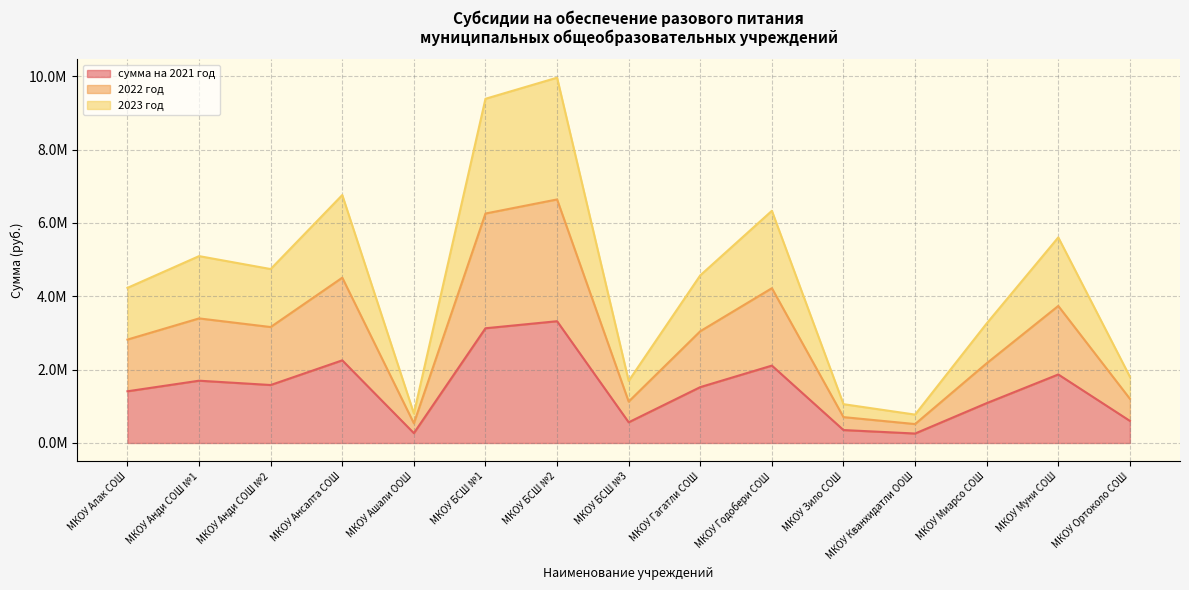

Reading right to left, extract all data points from this chart.

сумма на 2021 год: МКОУ Ортоколо СОШ=602581.8	МКОУ Муни СОШ=1868135.4	МКОУ Миарсо СОШ=1086414.4	МКОУ Кванхидатли ООШ=257984.7	МКОУ Зило СОШ=352720.4	МКОУ Годобери СОШ=2109962.6	МКОУ Гагатли СОШ=1523538.3	МКОУ БСШ №3=564174.5	МКОУ БСШ №2=3319809.5	МКОУ БСШ №1=3127863.8	МКОУ Ашали ООШ=268049.7	МКОУ Ансалта СОШ=2253226.1	МКОУ Анди СОШ №2=1580612.2	МКОУ Анди СОШ №1=1698218.9	МКОУ Алак СОШ=1409678.0
2022 год: МКОУ Ортоколо СОШ=1205163.6	МКОУ Муни СОШ=3736270.8	МКОУ Миарсо СОШ=2172828.8	МКОУ Кванхидатли ООШ=515969.4	МКОУ Зило СОШ=705440.8	МКОУ Годобери СОШ=4219925.3	МКОУ Гагатли СОШ=3047076.6	МКОУ БСШ №3=1128348.9	МКОУ БСШ №2=6639619.0	МКОУ БСШ №1=6255727.6	МКОУ Ашали ООШ=536099.4	МКОУ Ансалта СОШ=4506452.3	МКОУ Анди СОШ №2=3161224.4	МКОУ Анди СОШ №1=3396437.9	МКОУ Алак СОШ=2819356.1
2023 год: МКОУ Ортоколо СОШ=1807745.4	МКОУ Муни СОШ=5604406.2	МКОУ Миарсо СОШ=3259243.2	МКОУ Кванхидатли ООШ=773954.0	МКОУ Зило СОШ=1058161.1	МКОУ Годобери СОШ=6329887.9	МКОУ Гагатли СОШ=4570614.8	МКОУ БСШ №3=1692523.4	МКОУ БСШ №2=9959428.6	МКОУ БСШ №1=9383591.3	МКОУ Ашали ООШ=804149.0	МКОУ Ансалта СОШ=6759678.4	МКОУ Анди СОШ №2=4741836.6	МКОУ Анди СОШ №1=5094656.8	МКОУ Алак СОШ=4229034.1